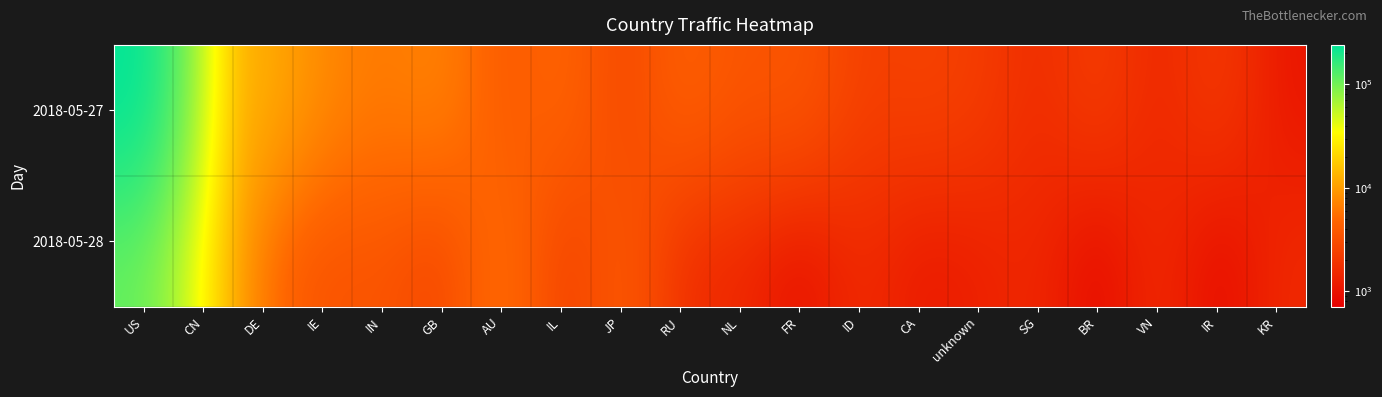

Which series changed the most between CA and SG?

2018-05-27